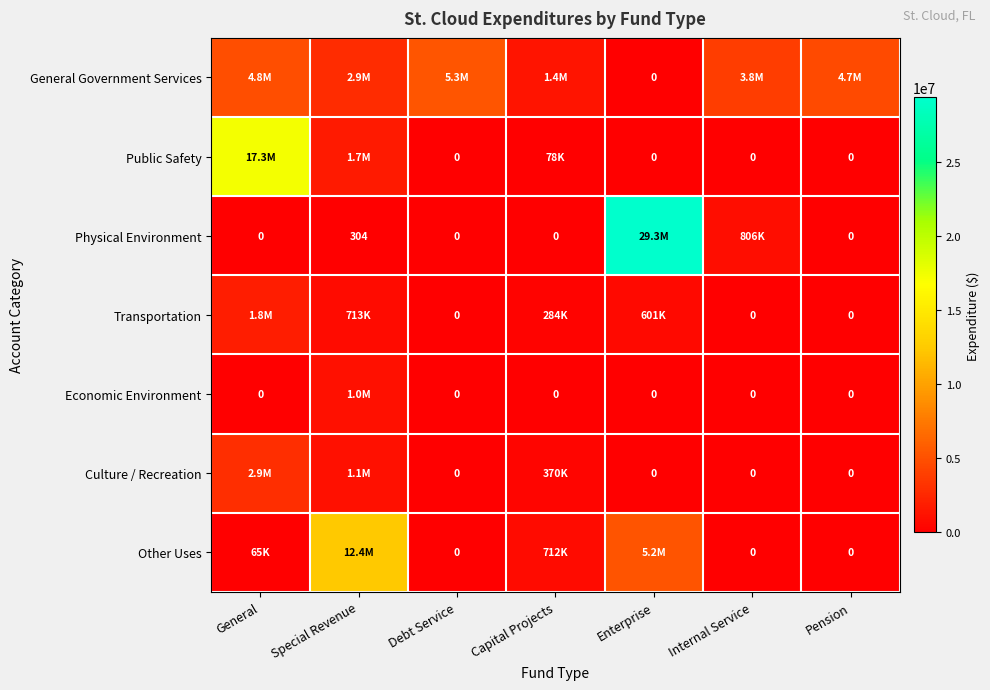

How many values in General Government Services are above zero?

6